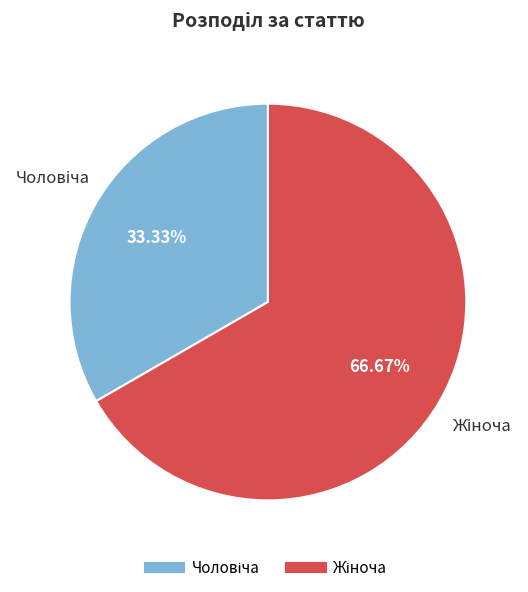

How many segments does this pie chart have?

2